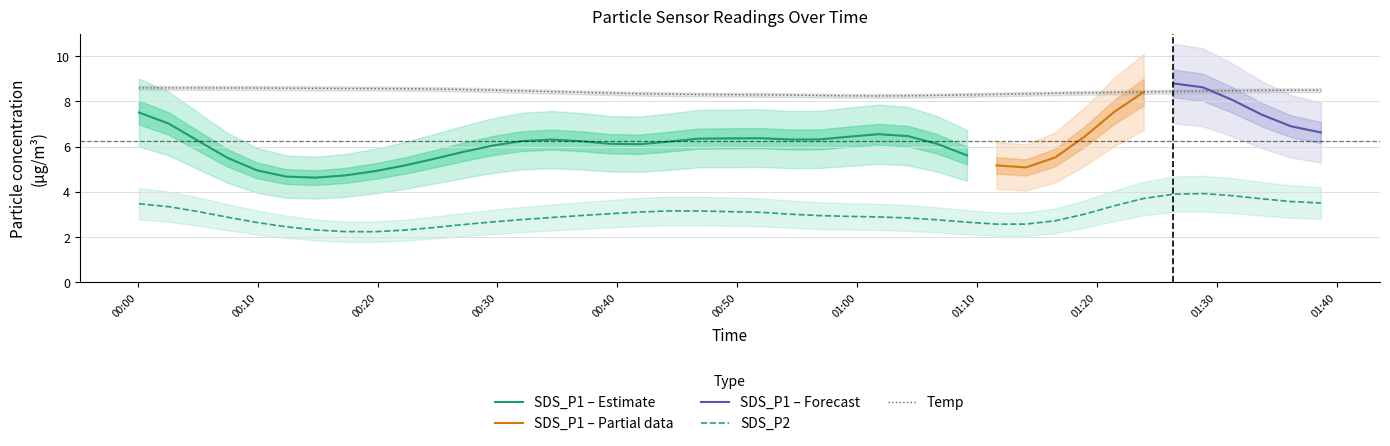

What is the highest value of the Temp series?

8.6